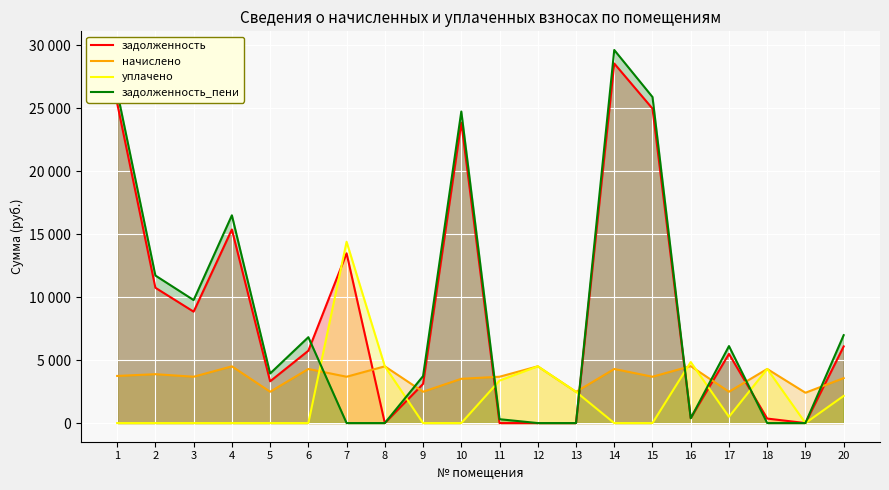

Where is the first local maximum for уплачено?

7